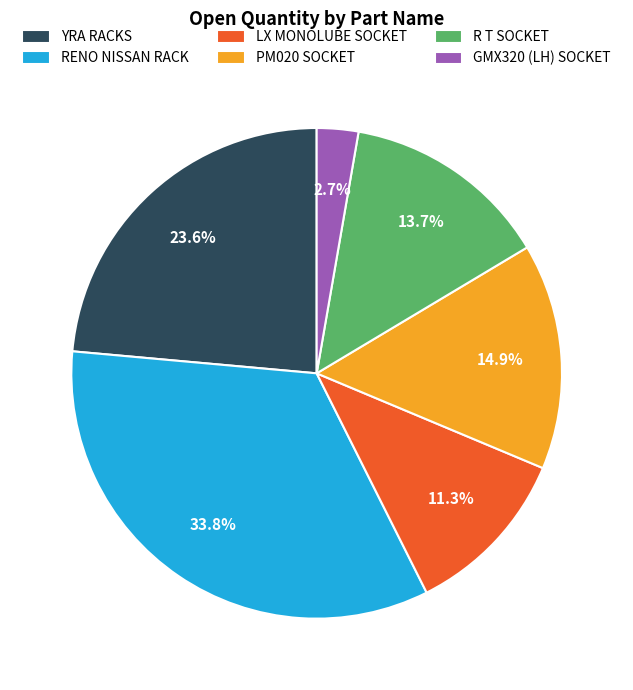

What percentage is NOT represented by YRA RACKS?

76.4%